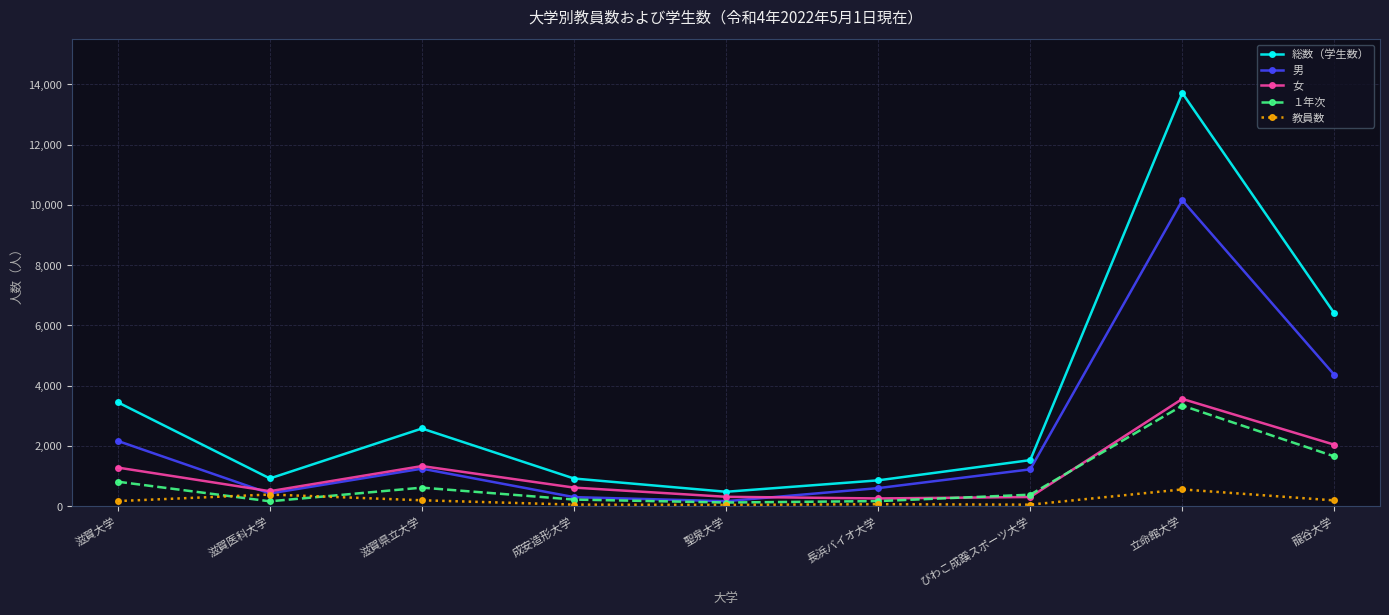

Which category has the highest value across all series?

立命館大学